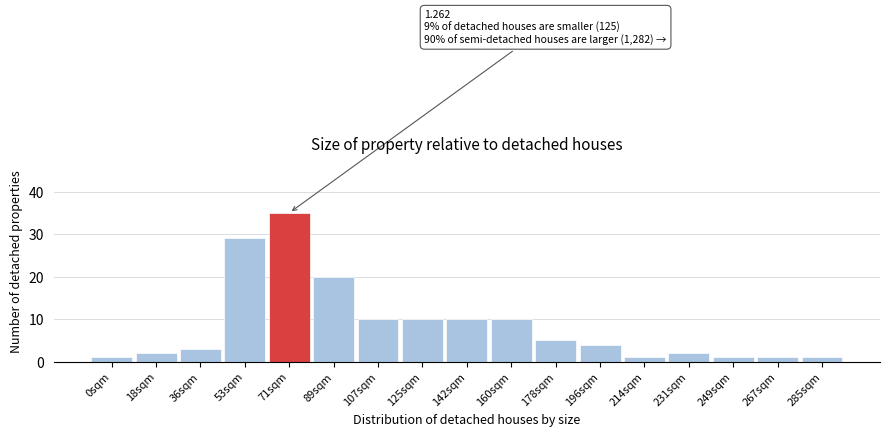

Reading left to right, extract all data points from this chart.

1	2	3	29	35	20	10	10	10	10	5	4	1	2	1	1	1